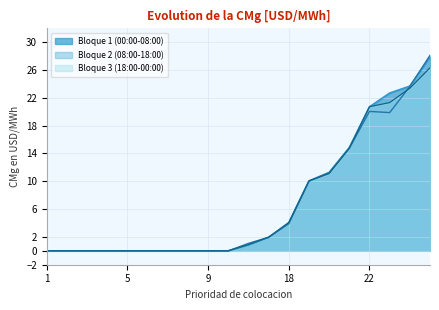

What is the sum of all Bloque 3 (18:00-00:00) values?

134.6